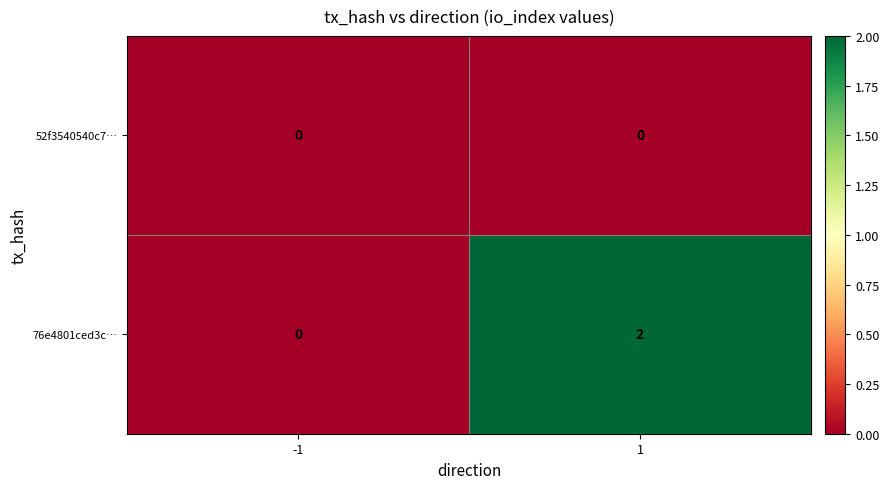

What is the total value across all series at 1?

2